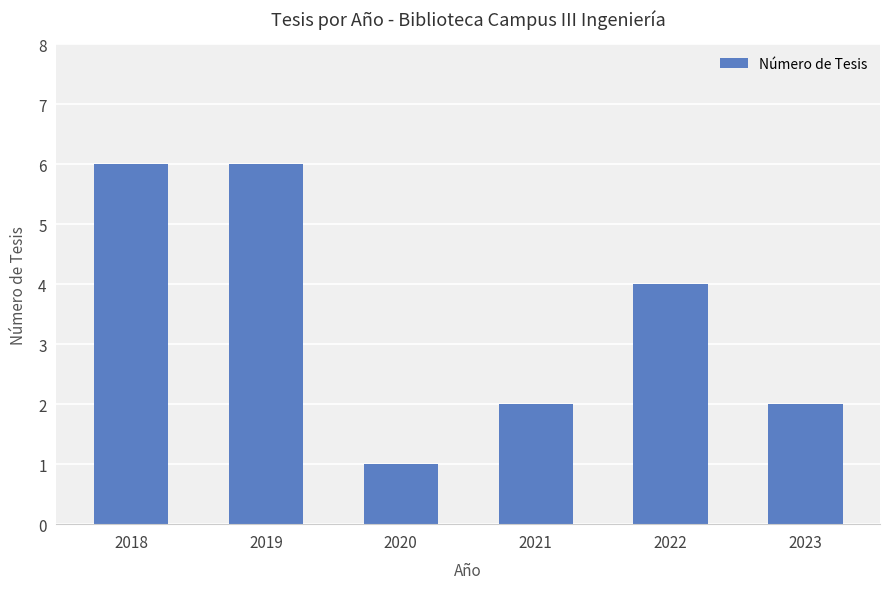

Reading left to right, extract all data points from this chart.

2018=6	2019=6	2020=1	2021=2	2022=4	2023=2